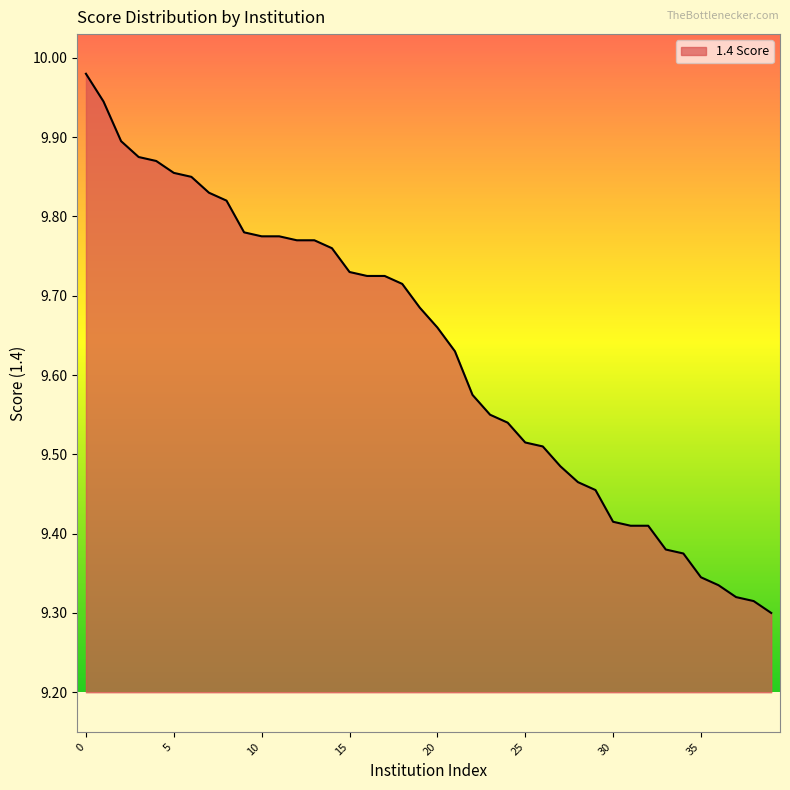

What is the difference between the maximum and minimum values?

0.7